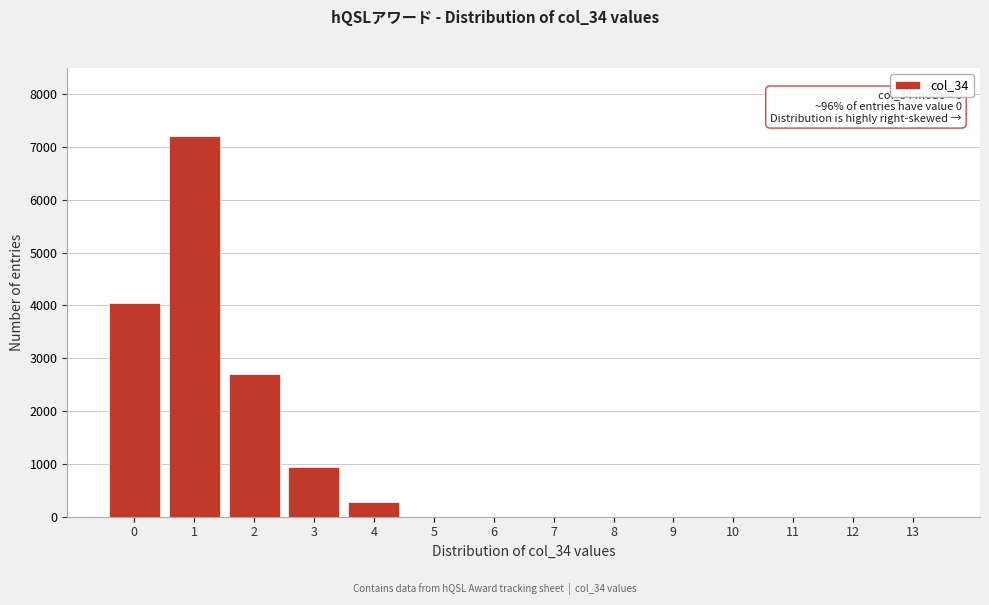

Reading left to right, extract all data points from this chart.

0=4050	1=7200	2=2700	3=950	4=280	5=0	6=0	7=0	8=0	9=0	10=0	11=0	12=0	13=0